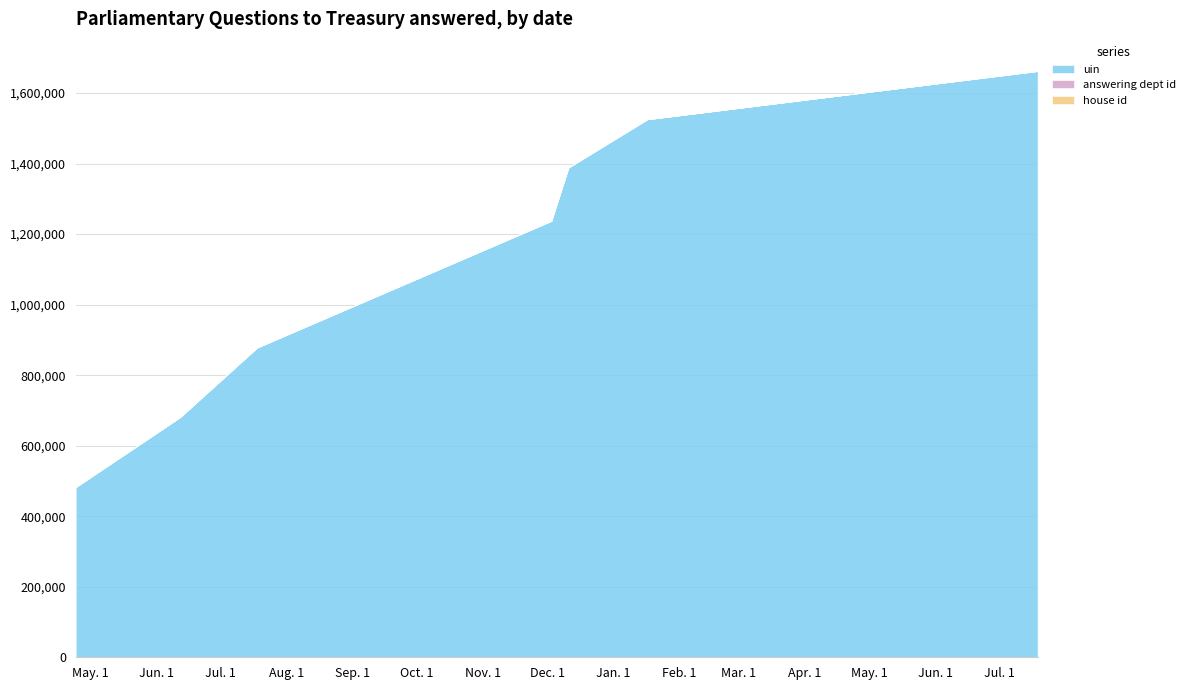

What is the label of the 5th point from the left?

2018-12-03